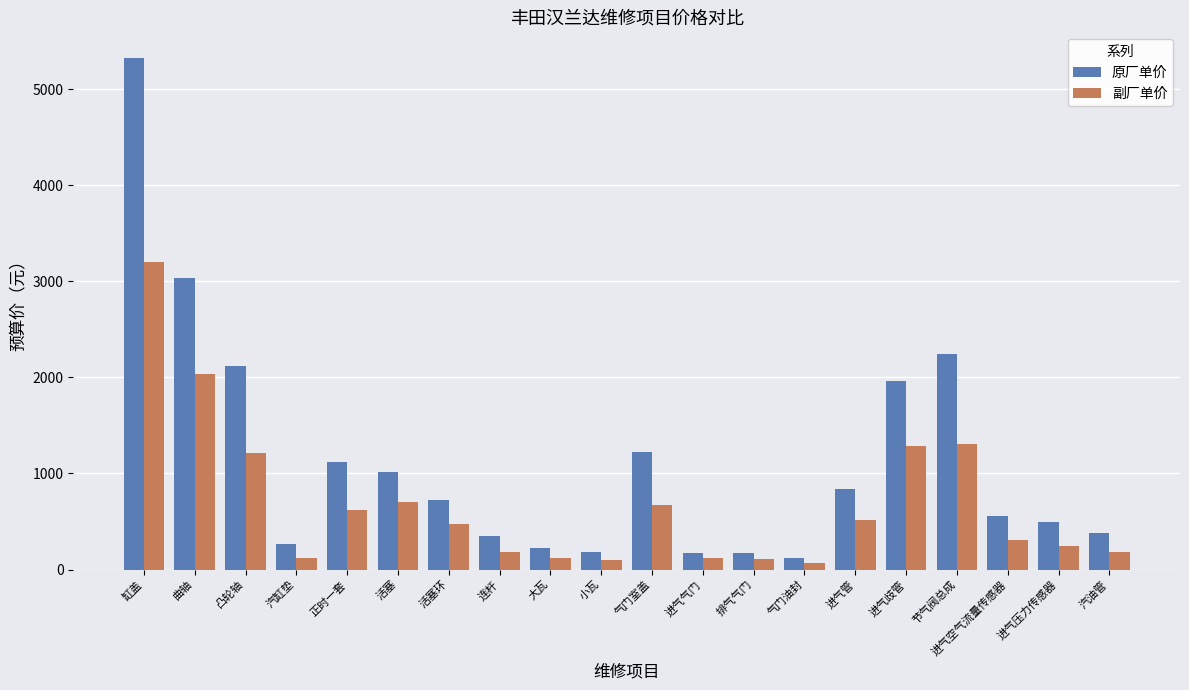

At which label does 原厂单价 reach its minimum?

气门油封